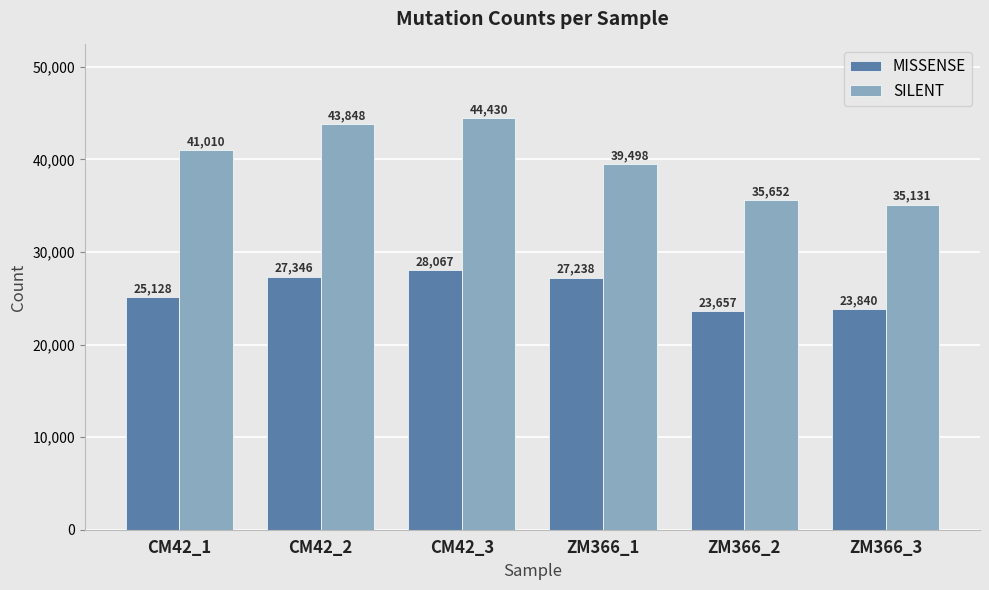

What is the label of the 5th bar from the left?

ZM366_2